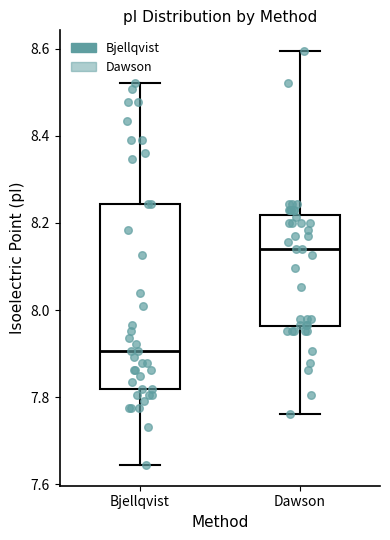

Reading left to right, read every box against the y-axis: the position of its median line, the range the box covers, and the ends of its whiskers. The values are not printed on the chart, so give them approximately, as read against the axis.

Bjellqvist: median 7.90, box 7.82 to 8.24, whiskers 7.64 to 8.52
Dawson: median 8.14, box 7.96 to 8.22, whiskers 7.76 to 8.60